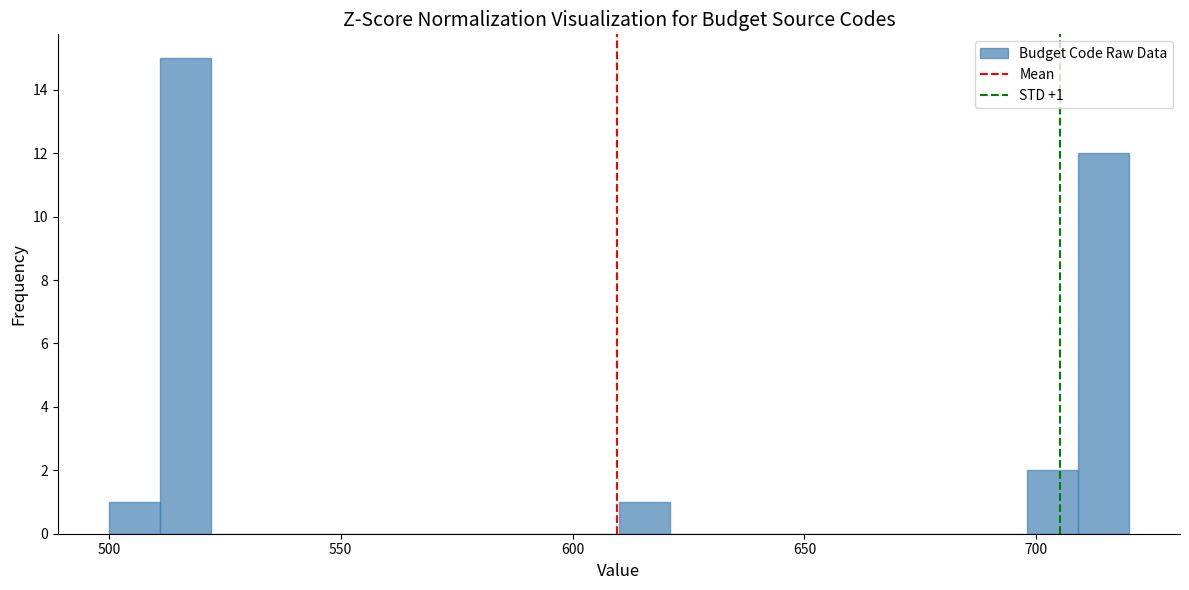

Read against the x-axis, roughly where is the centre of the tallest bar?

515